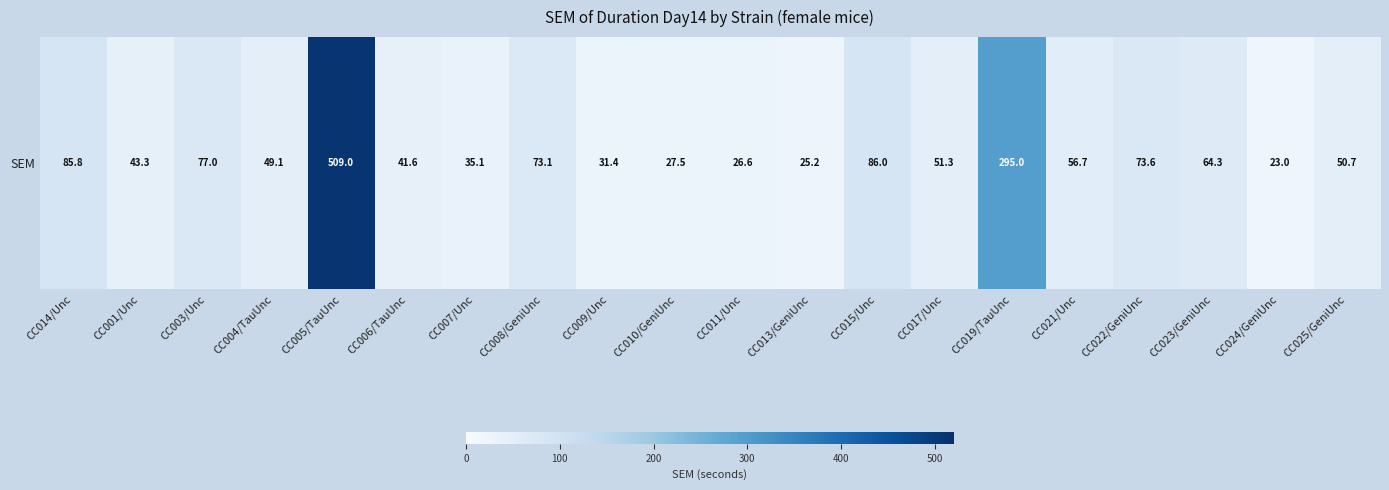

Between CC005/TauUnc and CC017/Unc, which is larger?

CC005/TauUnc